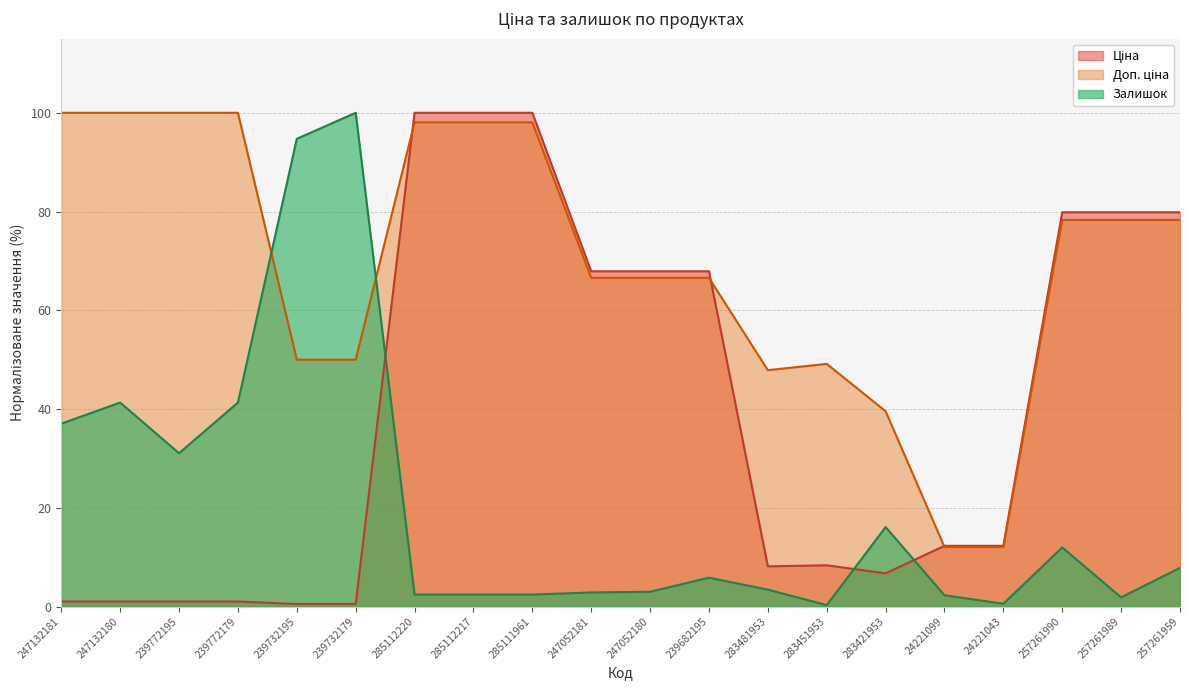

True or false: Залишок has a value of 3.6 at 285112220.

False